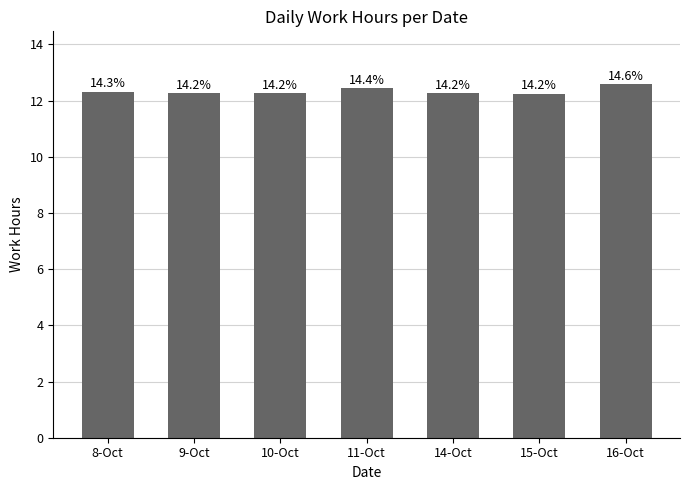

What is the change in value from 8-Oct to 15-Oct?

-0.1